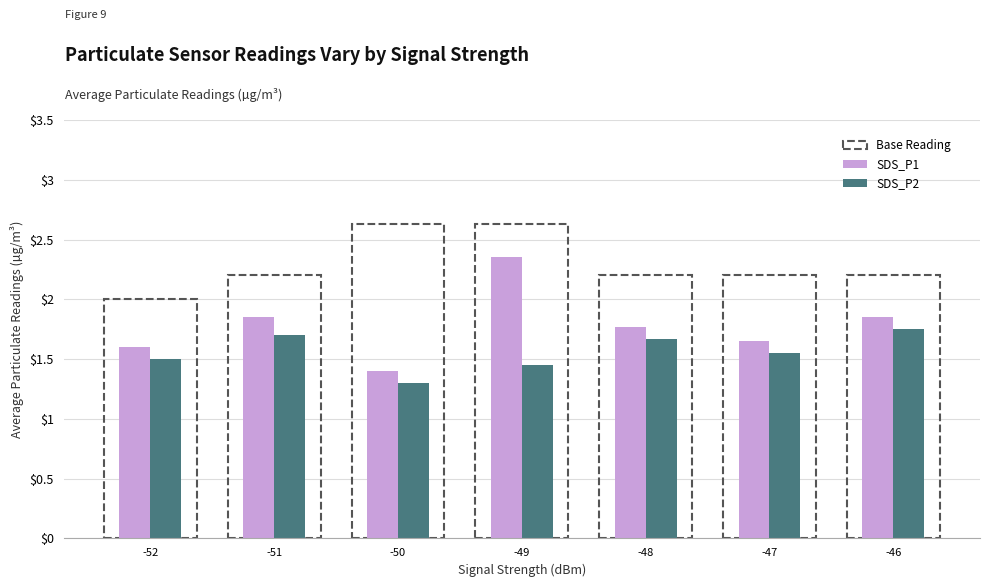

Count the SDS_P1 values in the range 1 to 2.

6